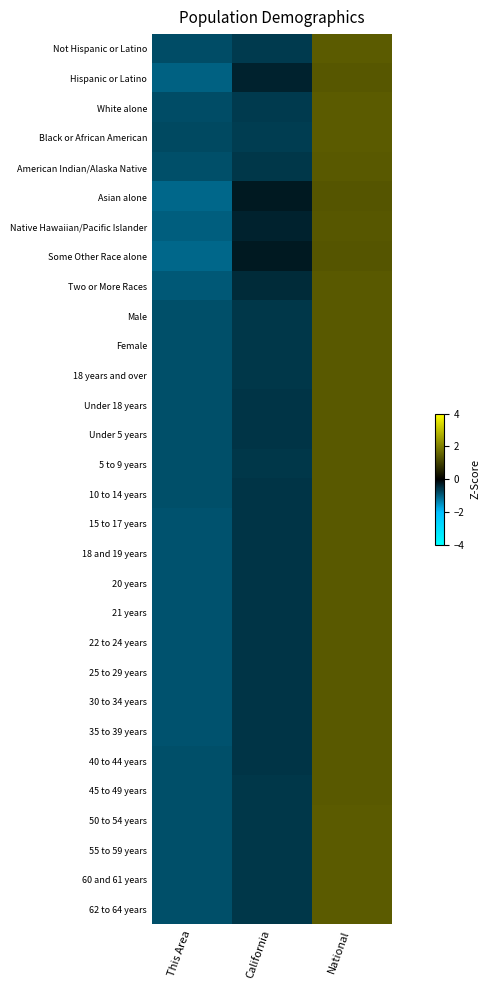

At which category does the chart reach its peak across all series?

National